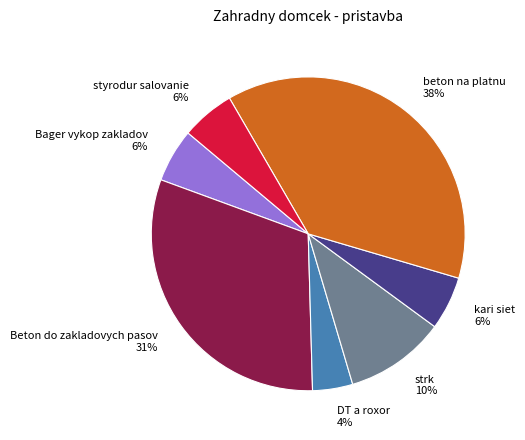

How many segments does this pie chart have?

7